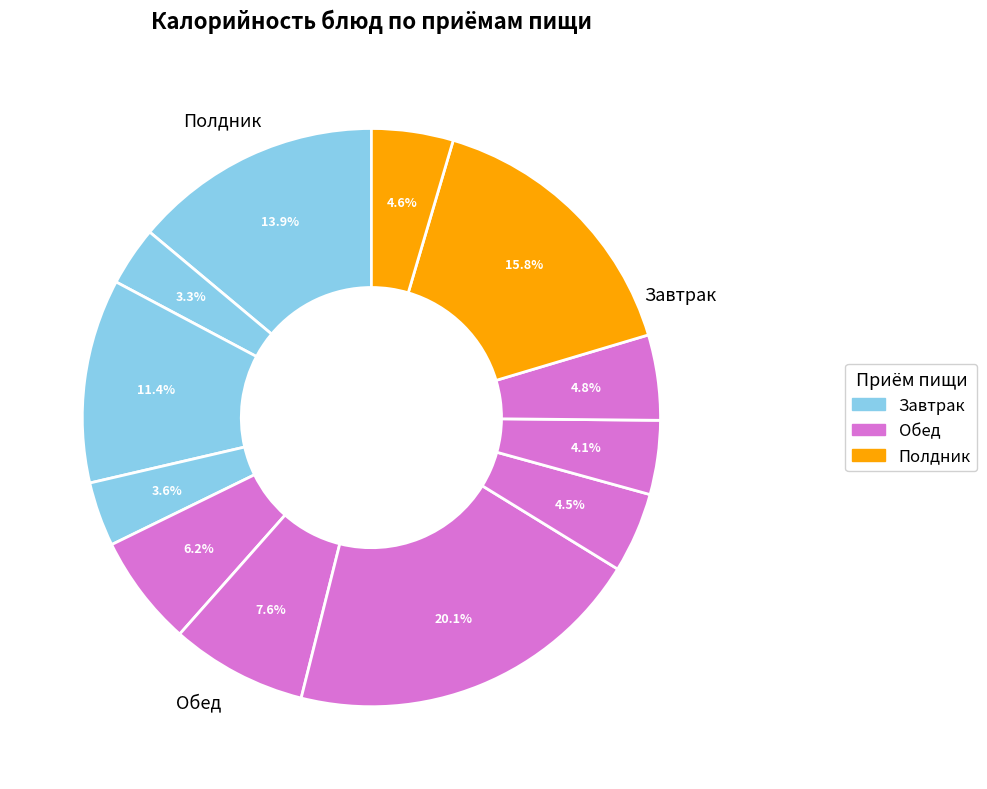

How many segments does this pie chart have?

12